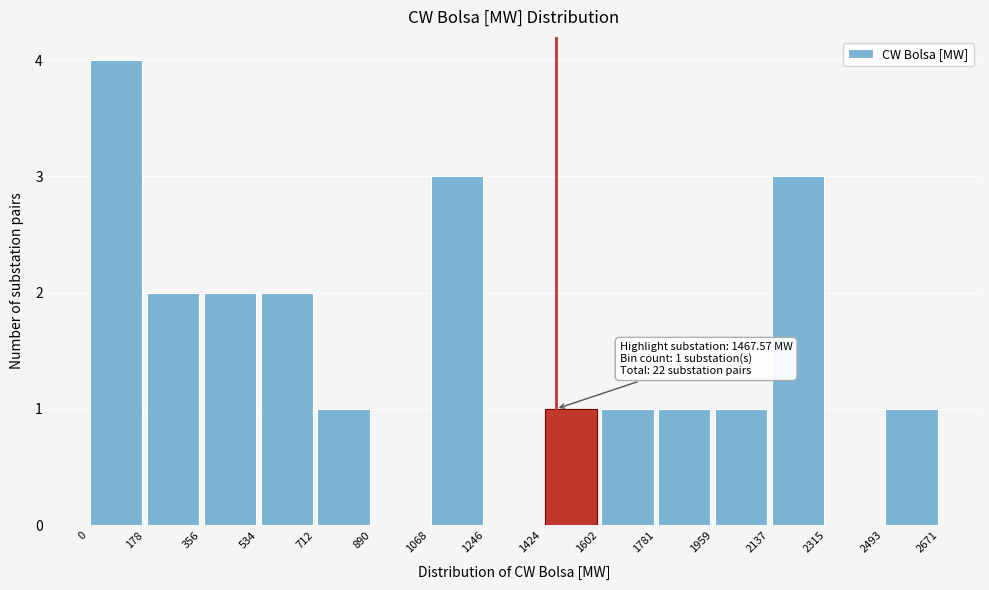

Over which range of the x-axis is the bar tallest?

0 to 178